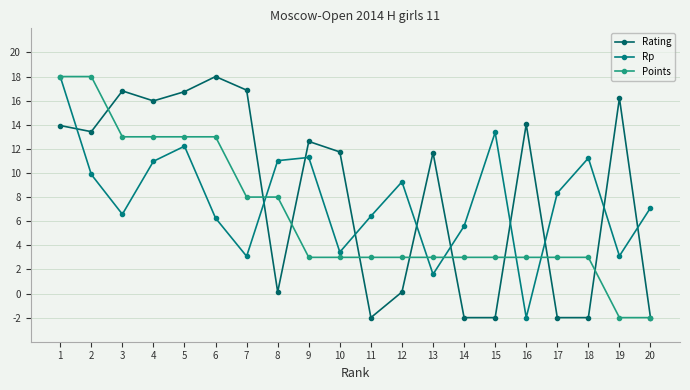

Where do Points and Rating first cross each other?

2 and 3